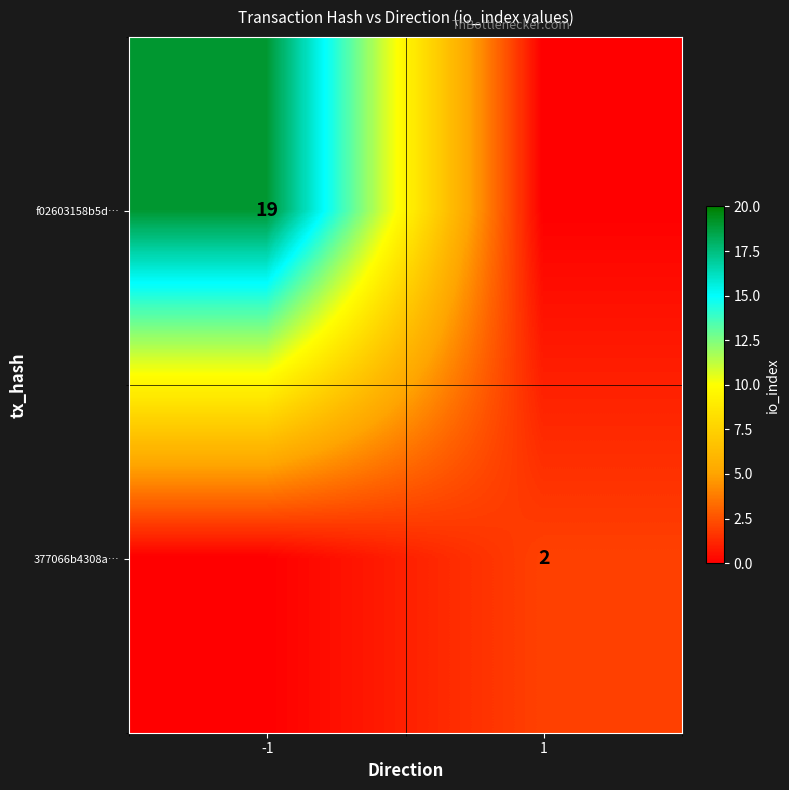

True or false: 377066b4308a… has a value of 3 at 1.

False